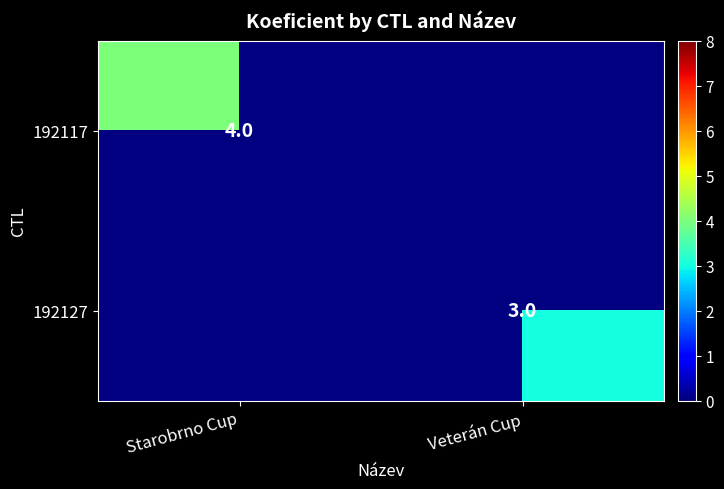

True or false: 192117 has a value of 4 at Starobrno Cup.

True